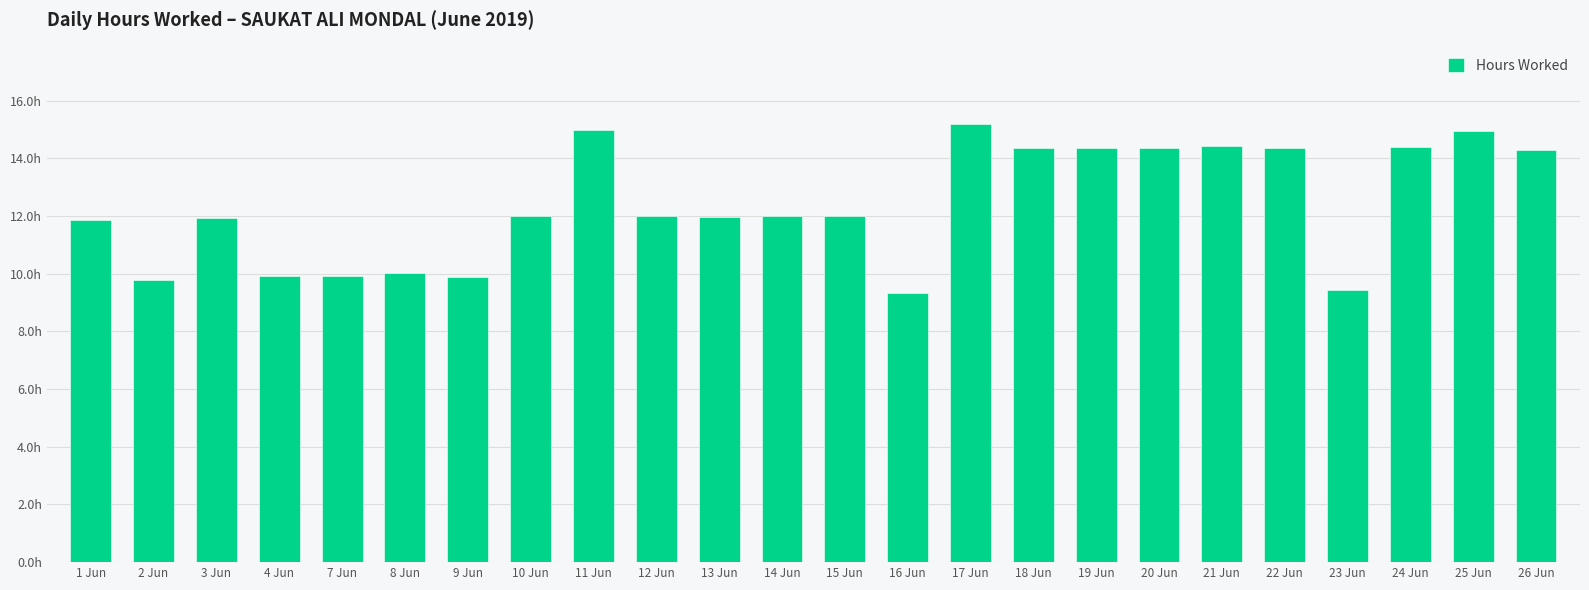

Reading left to right, transcribe all the data shown in this chart.

1 Jun=11.9	2 Jun=9.8	3 Jun=11.9	4 Jun=9.9	7 Jun=9.9	8 Jun=10.0	9 Jun=9.9	10 Jun=12.0	11 Jun=15.0	12 Jun=12.0	13 Jun=12.0	14 Jun=12.0	15 Jun=12.0	16 Jun=9.3	17 Jun=15.2	18 Jun=14.3	19 Jun=14.4	20 Jun=14.3	21 Jun=14.4	22 Jun=14.3	23 Jun=9.4	24 Jun=14.4	25 Jun=14.9	26 Jun=14.3